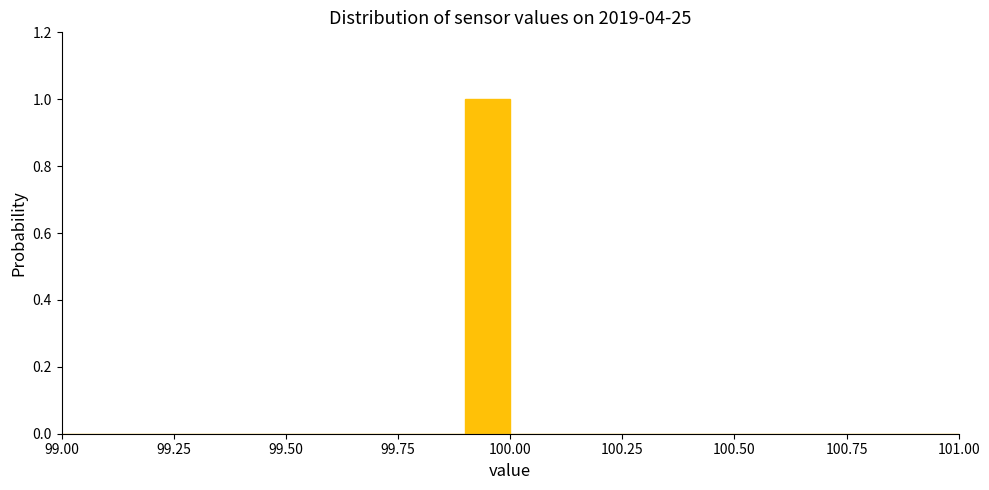

Read against the x-axis, roughly where is the centre of the tallest bar?

99.95